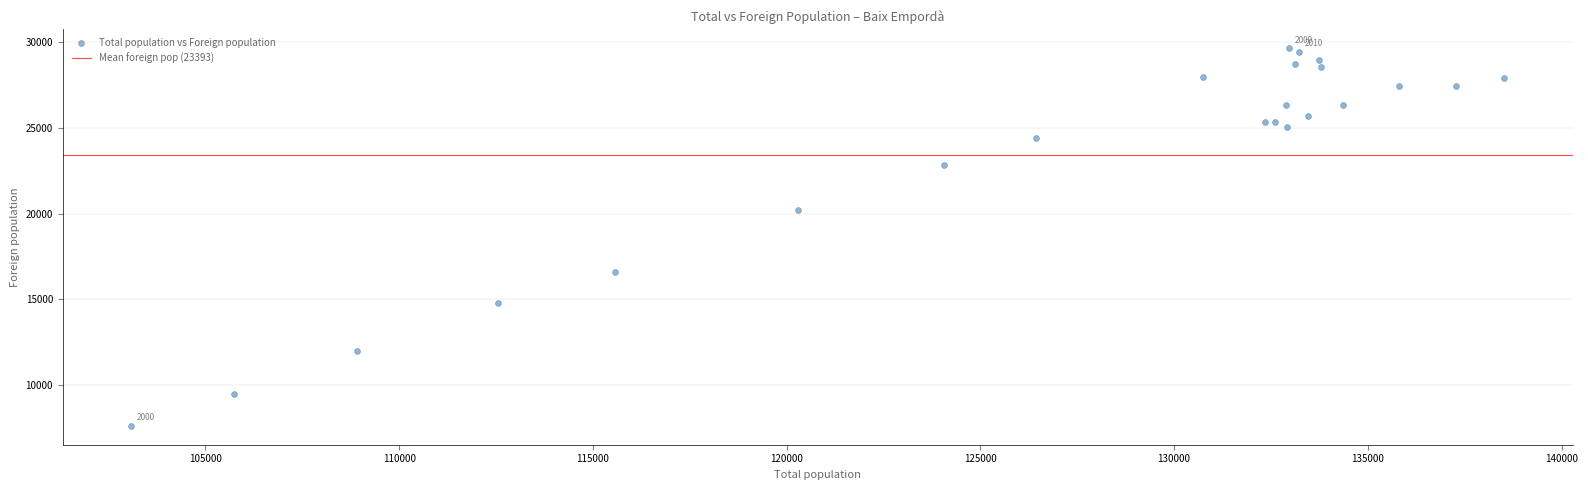

What Y value in the scatter plot is closest to 18630?

20225